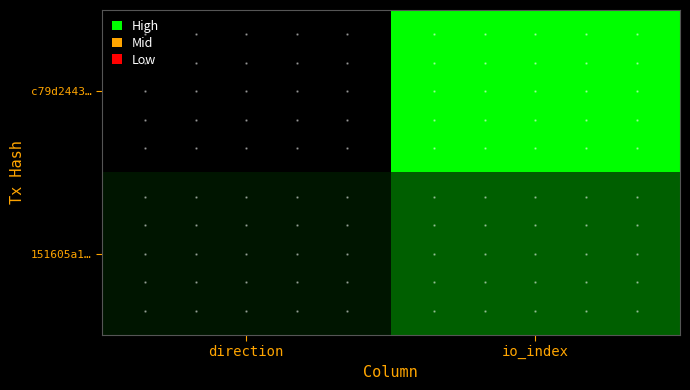

What is the maximum value shown in the chart?

1.0